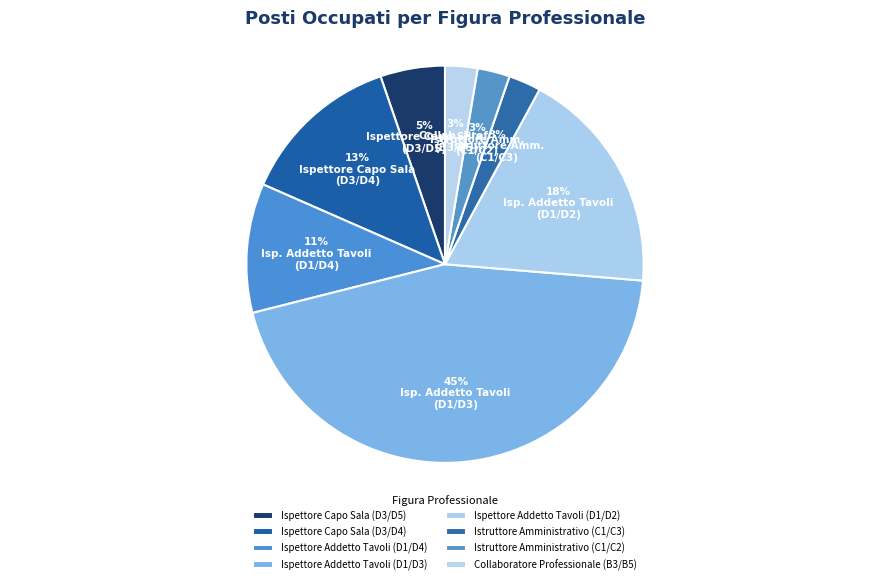

The Istruttore Amministrativo (C1/C3) slice represents 16% of the pie. True or false?

False